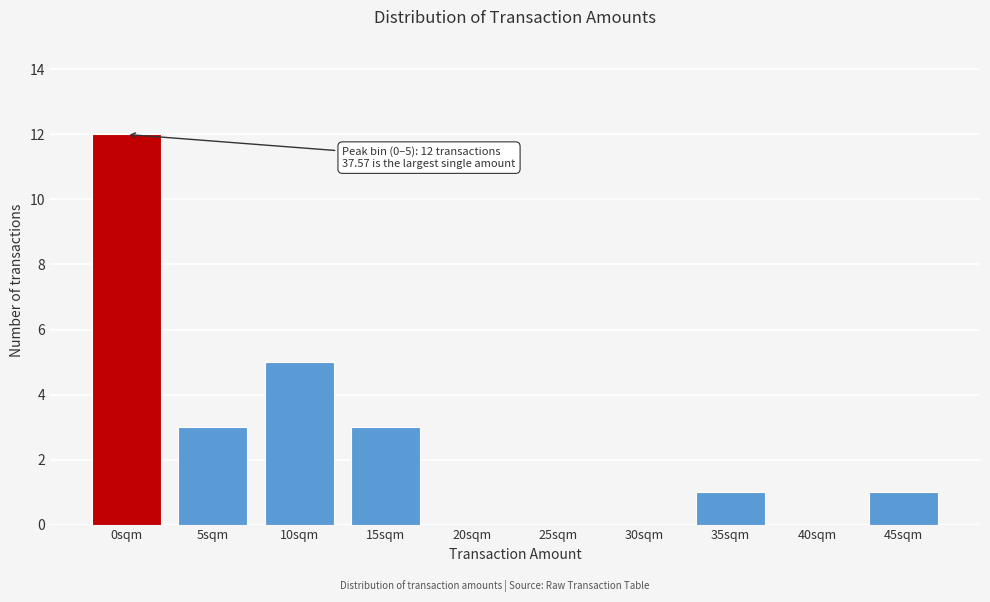

Reading right to left, extract all data points from this chart.

45sqm=1	40sqm=0	35sqm=1	30sqm=0	25sqm=0	20sqm=0	15sqm=3	10sqm=5	5sqm=3	0sqm=12